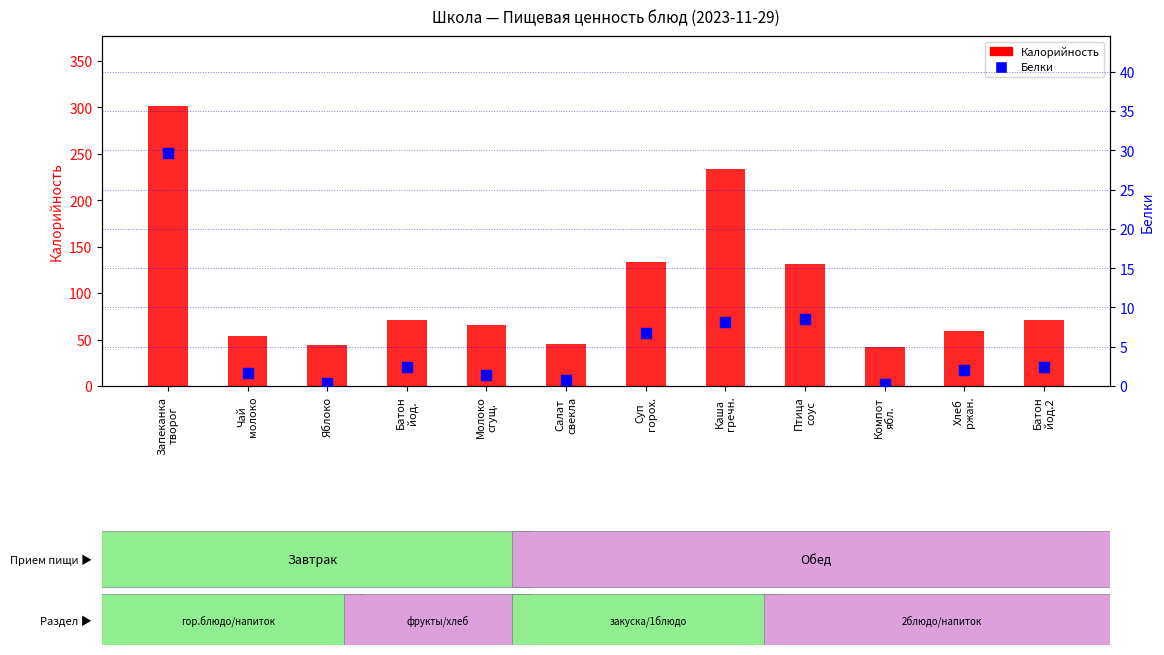

Is the value of Калорийность at Суп
горох. greater than the value of Белки at Яблоко?

Yes